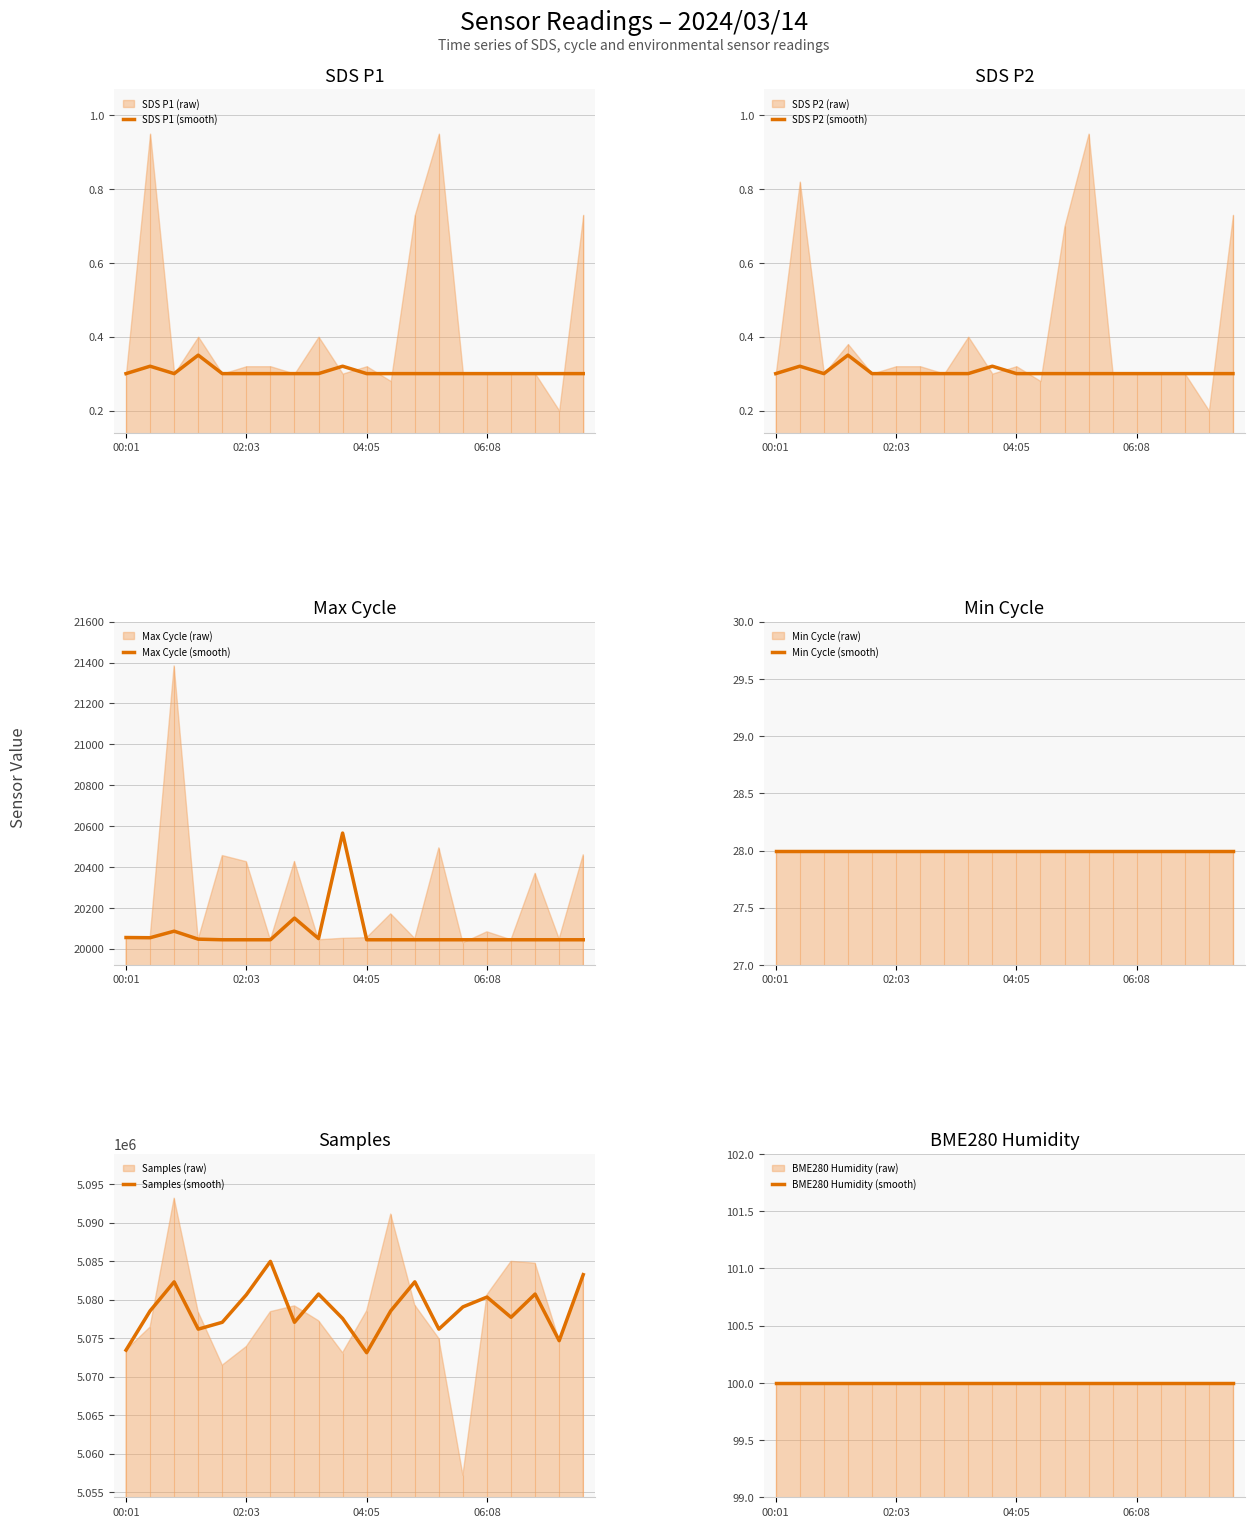

How many values in the Max Cycle (smooth) series exceed 20044?

7